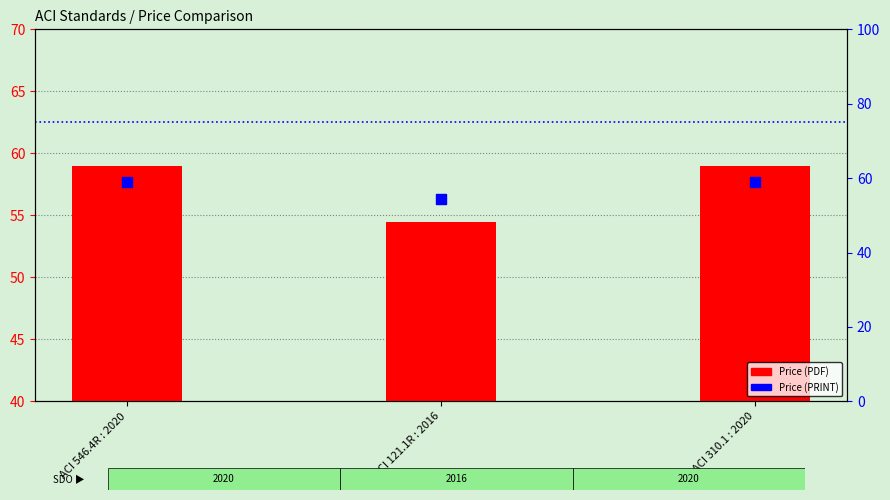

At how many categories does at least one series exceed 58?

2